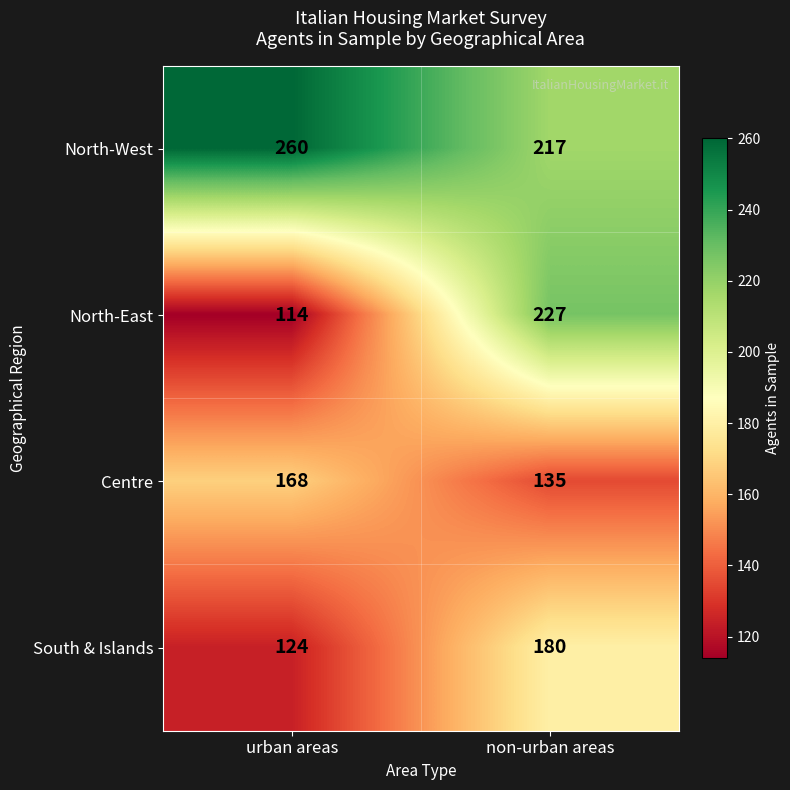

What is the sum of the North-West values at non-urban areas and urban areas?

477